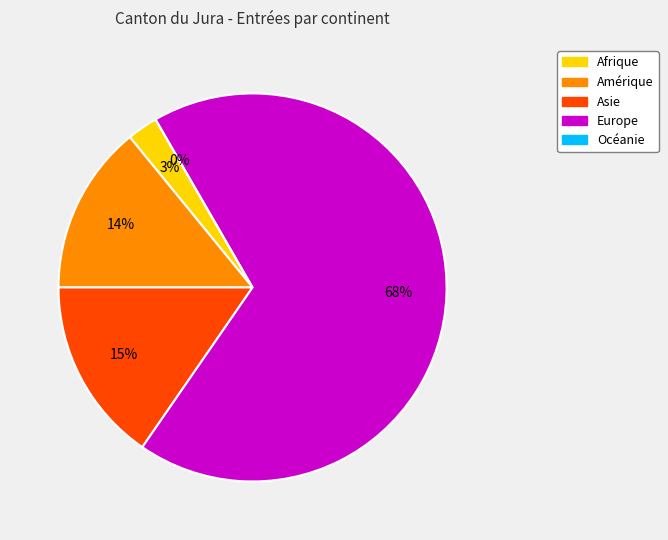

Which slice is the largest?

Europe